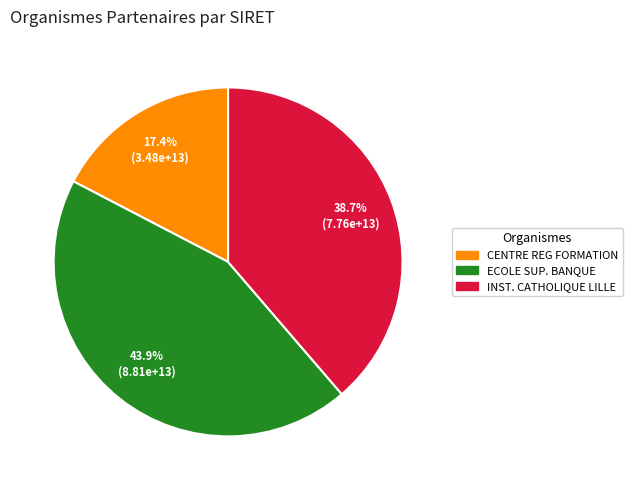

Does INST. CATHOLIQUE LILLE represent more than half of the total?

No